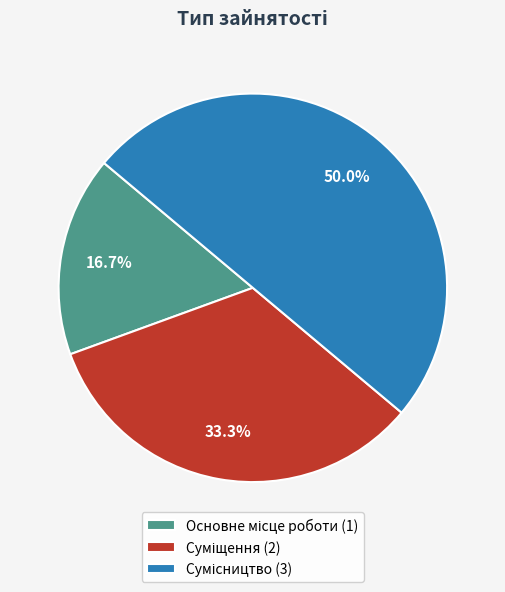

To the nearest percent, what is the average slice percentage?

33%